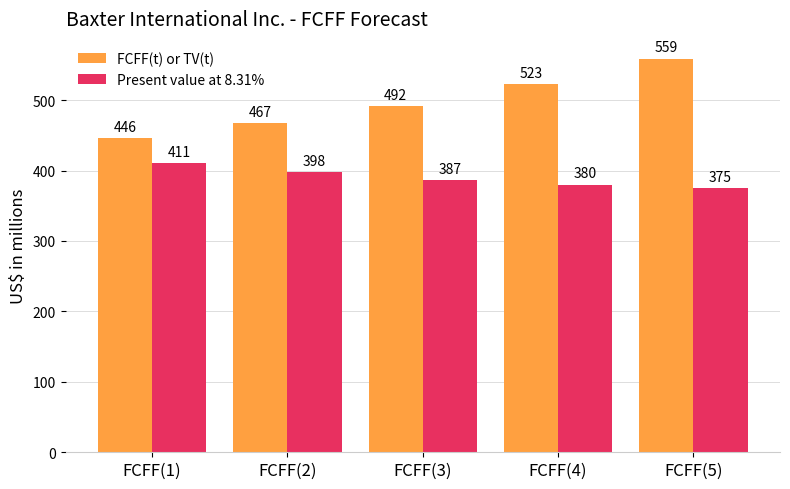

What is the label of the 2nd bar from the left?

FCFF(2)